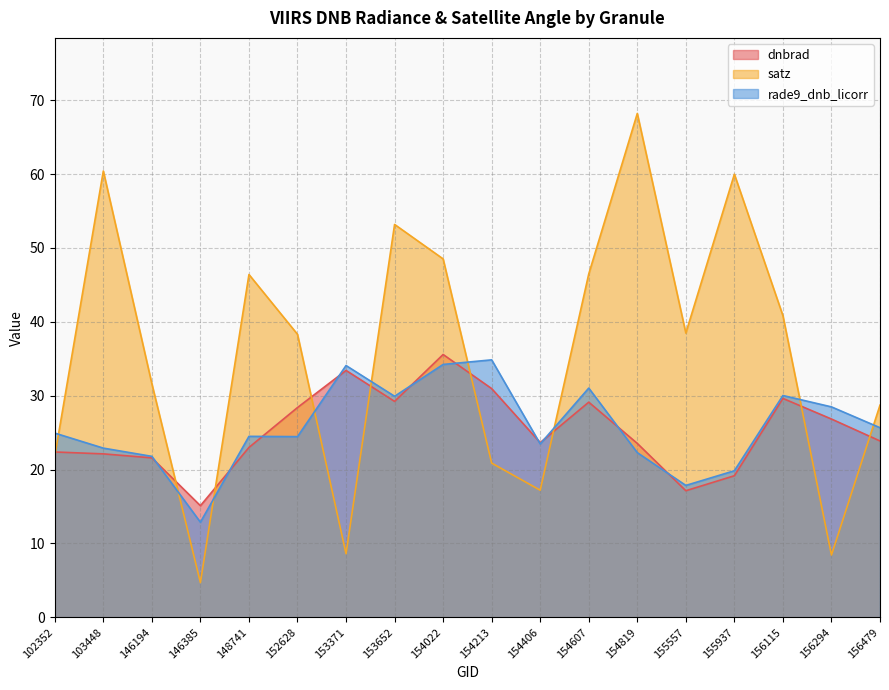

What is the sum of the dnbrad values at 156115 and 146385?

44.7